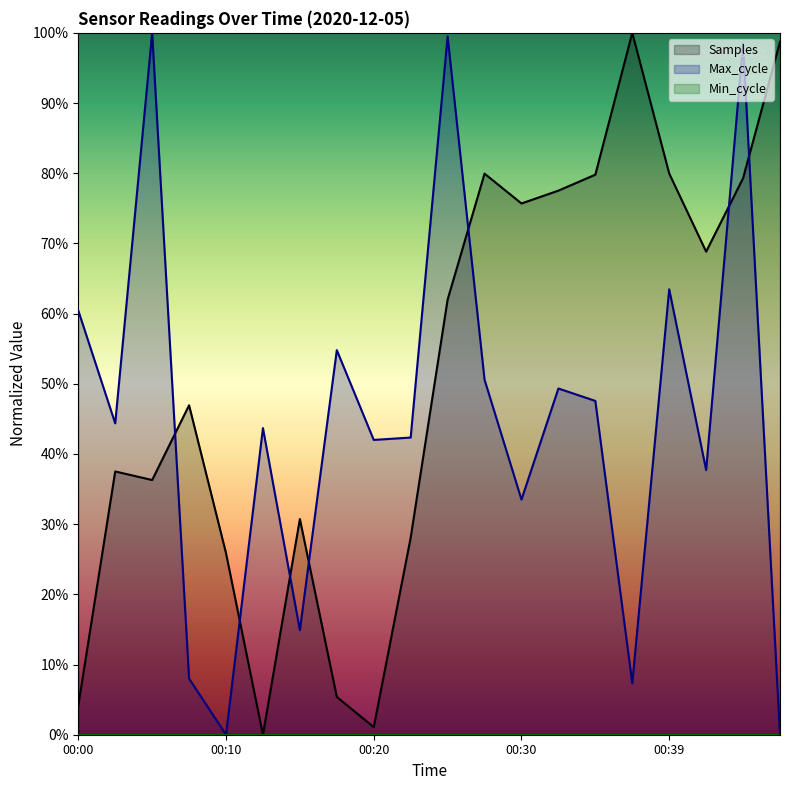

Which series has the largest range (max minus min)?

Samples